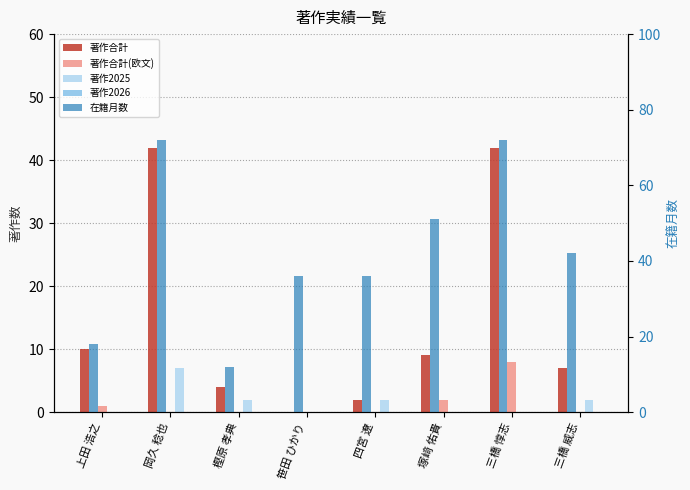

Rank the series by their maximum value, from lowest to highest.

著作2026, 著作2025, 著作合計(欧文), 著作合計, 在籍月数